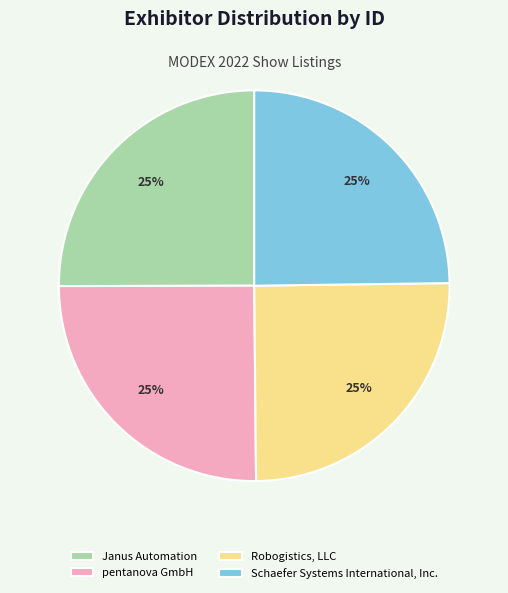

To the nearest percent, what is the combined percentage of pentanova GmbH and Schaefer Systems International, Inc.?

50%